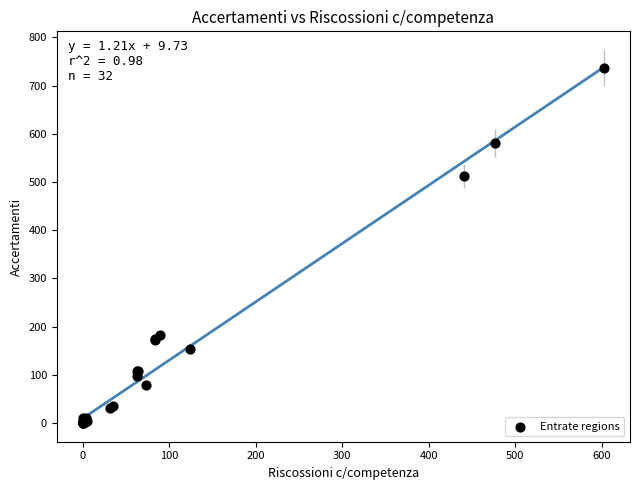

What Y value in the scatter plot is closest to 368?

512.2